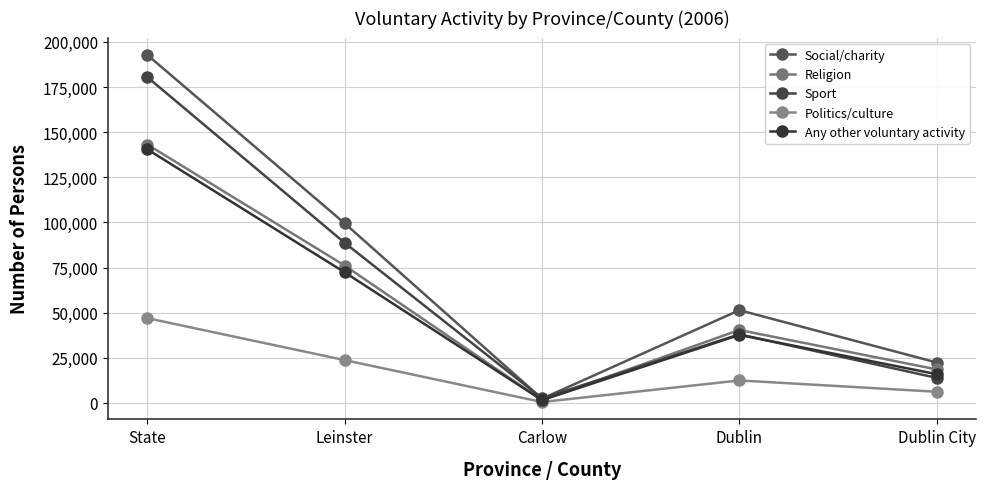

Where is the first local minimum for Politics/culture?

Carlow